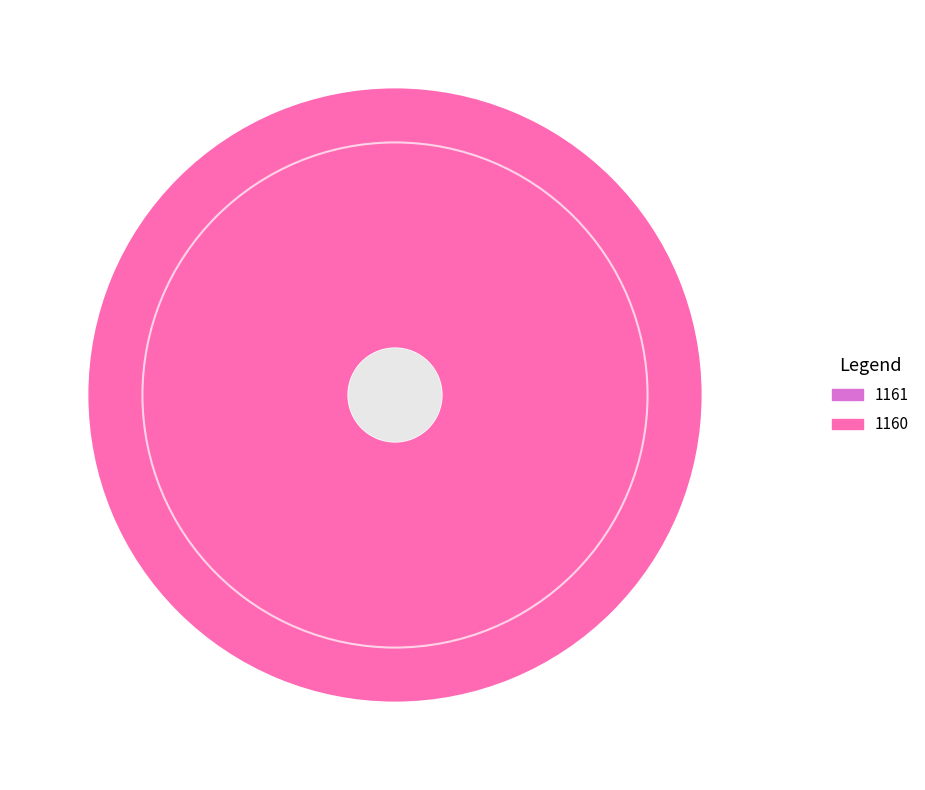

Between 1161 and 1160, which is larger?

1160